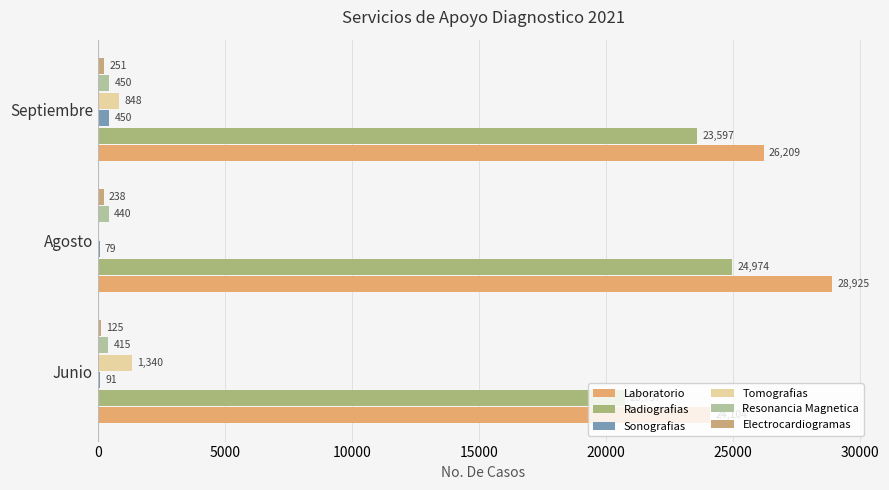

How many values in Tomografias are above zero?

2